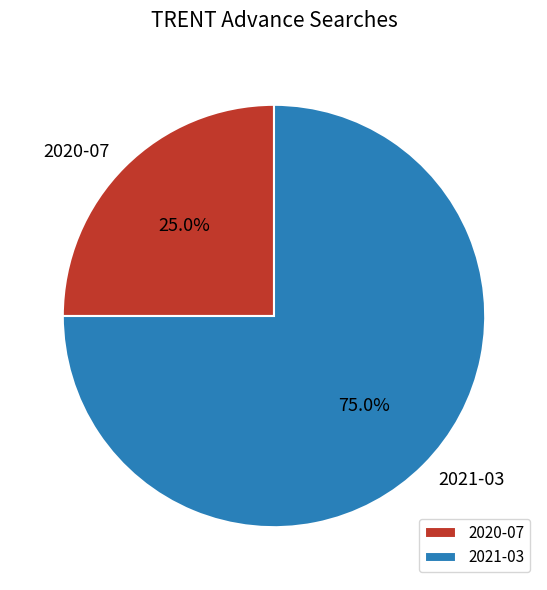

The 2021-03 slice represents 75% of the pie. True or false?

True